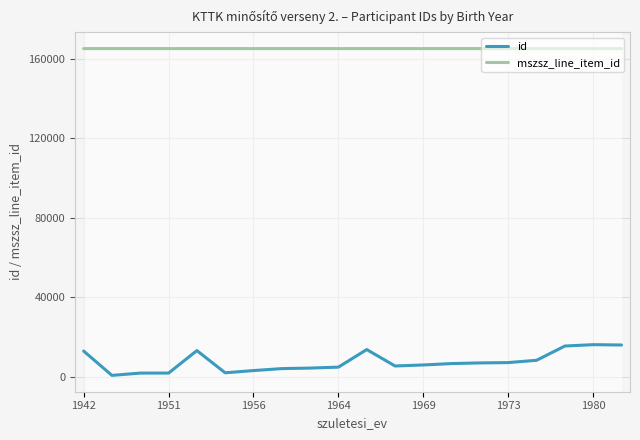

What is the highest value of the mszsz_line_item_id series?

165109